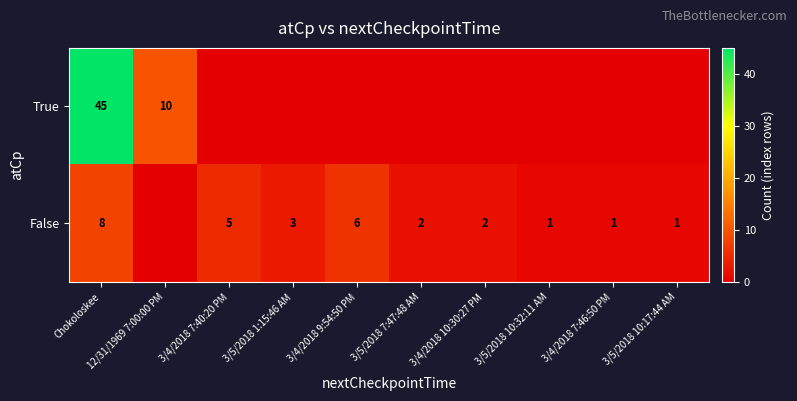

The False series shows 2 at 3/5/2018 10:17:44 AM. True or false?

False